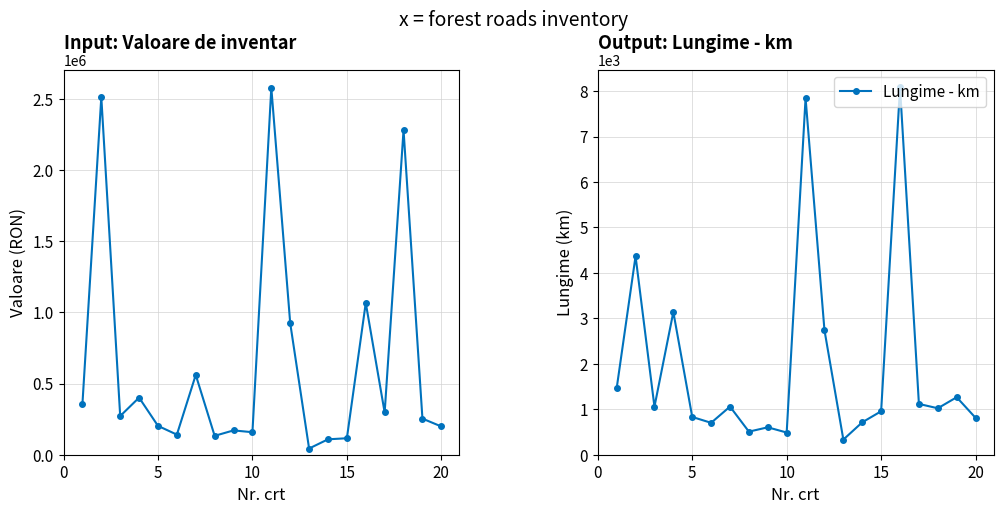

The value of Lungime - km at 20 is 1078. True or false?

False